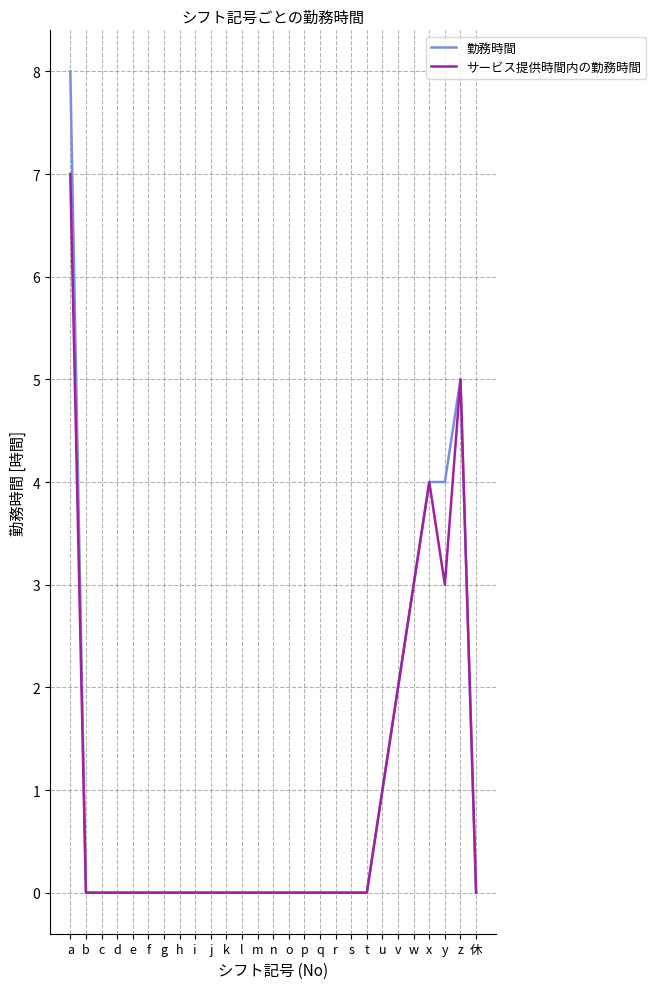

The value of サービス提供時間内の勤務時間 at x is 7. True or false?

False